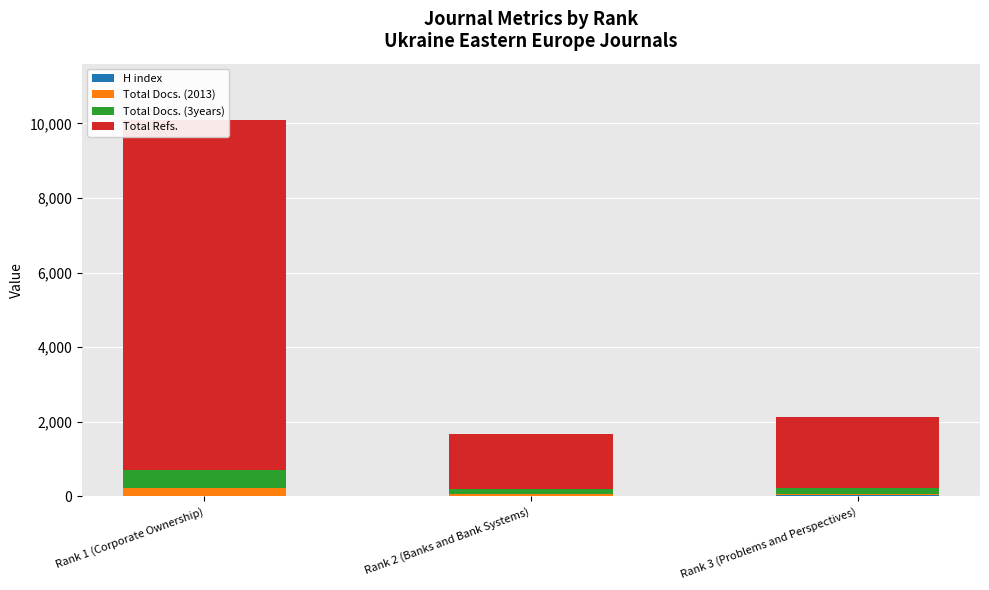

What is the value of the Total Refs. bar at the 2nd from the left?

1475